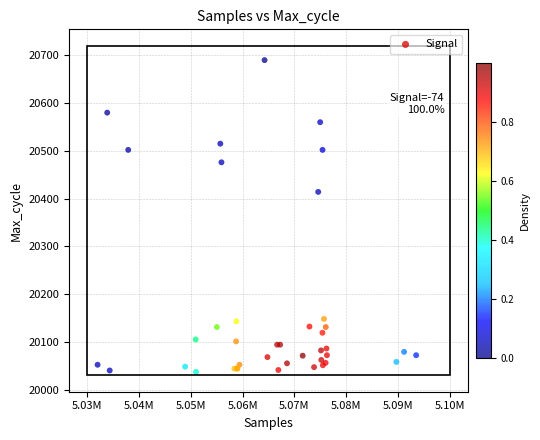

What Y value in the scatter plot is closest to 20363?

20414